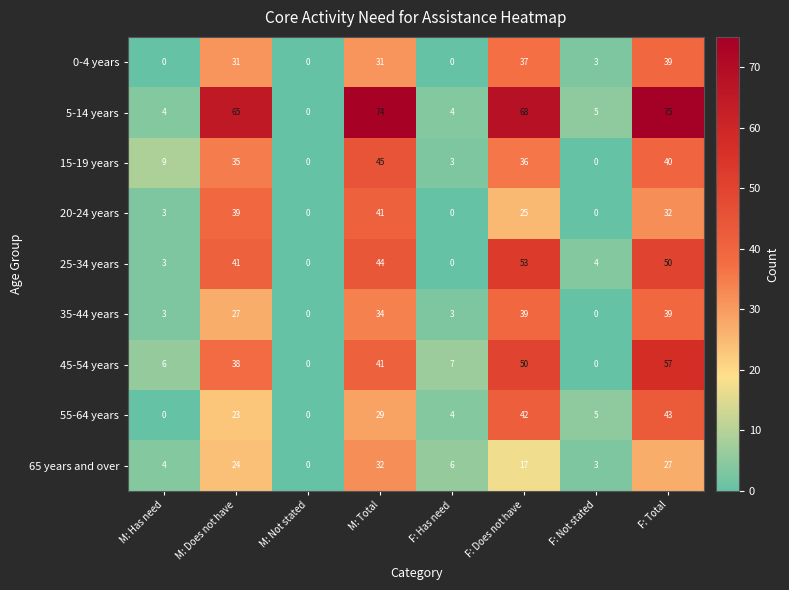

Which category has the highest value across all series?

F: Total